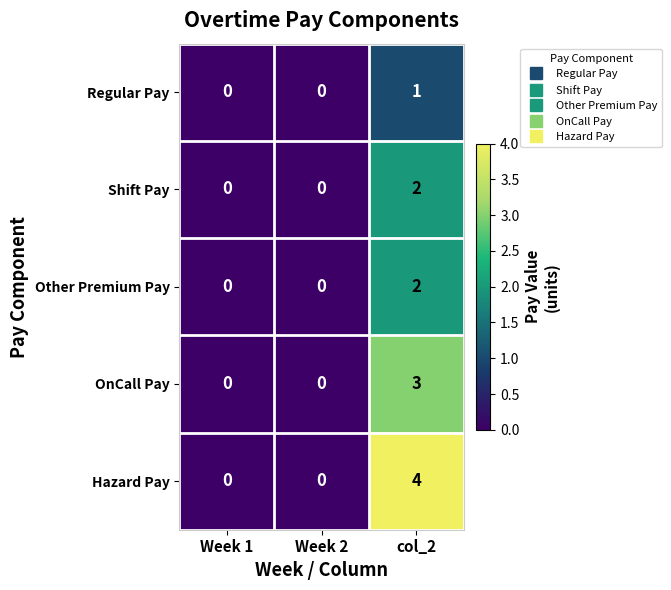

Which series has the largest total across all categories?

Hazard Pay